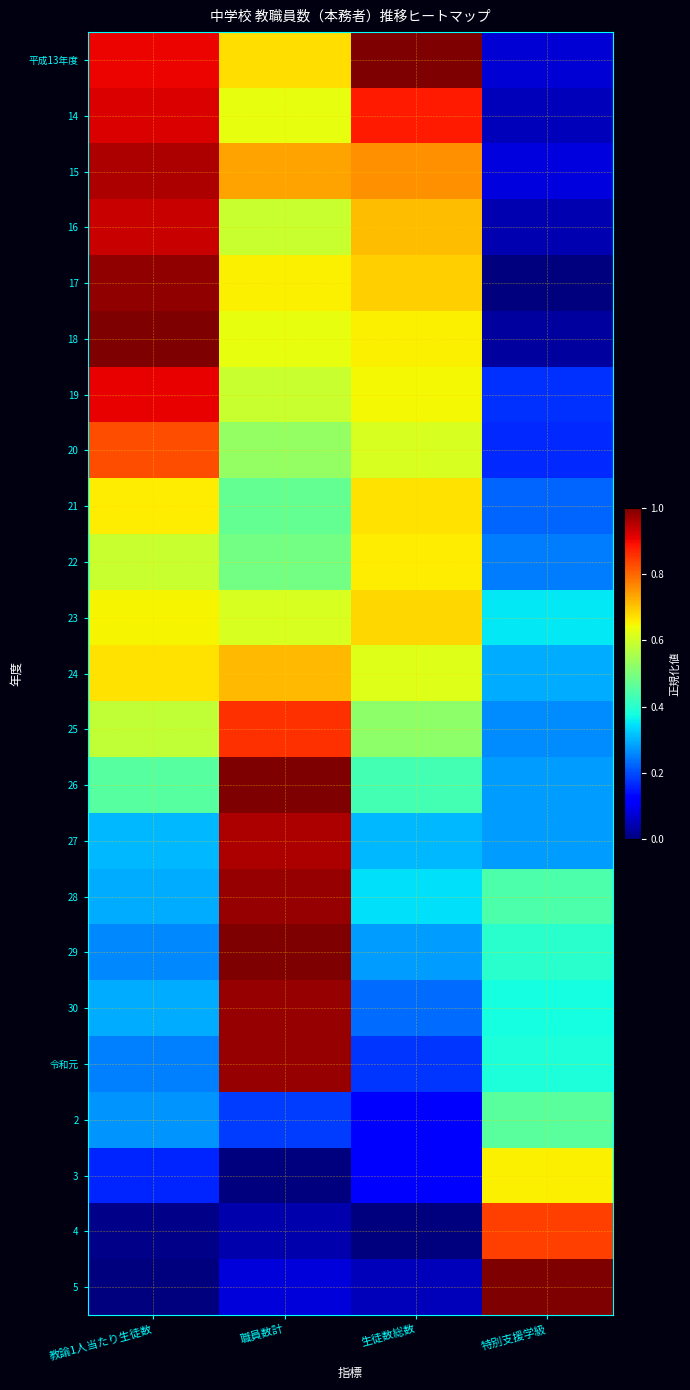

Reading left to right, extract all data points from this chart.

平成13年度: 教論1人当たり生徒数=0.9	職員数計=0.7	生徒数総数=1.0	特別支援学級=0.1
14: 教論1人当たり生徒数=0.9	職員数計=0.6	生徒数総数=0.9	特別支援学級=0.1
15: 教論1人当たり生徒数=1.0	職員数計=0.7	生徒数総数=0.8	特別支援学級=0.1
16: 教論1人当たり生徒数=0.9	職員数計=0.6	生徒数総数=0.7	特別支援学級=0.0
17: 教論1人当たり生徒数=1.0	職員数計=0.7	生徒数総数=0.7	特別支援学級=0.0
18: 教論1人当たり生徒数=1.0	職員数計=0.6	生徒数総数=0.7	特別支援学級=0.0
19: 教論1人当たり生徒数=0.9	職員数計=0.6	生徒数総数=0.6	特別支援学級=0.2
20: 教論1人当たり生徒数=0.8	職員数計=0.5	生徒数総数=0.6	特別支援学級=0.2
21: 教論1人当たり生徒数=0.7	職員数計=0.5	生徒数総数=0.7	特別支援学級=0.2
22: 教論1人当たり生徒数=0.6	職員数計=0.5	生徒数総数=0.7	特別支援学級=0.2
23: 教論1人当たり生徒数=0.6	職員数計=0.6	生徒数総数=0.7	特別支援学級=0.4
24: 教論1人当たり生徒数=0.7	職員数計=0.7	生徒数総数=0.6	特別支援学級=0.3
25: 教論1人当たり生徒数=0.6	職員数計=0.9	生徒数総数=0.5	特別支援学級=0.3
26: 教論1人当たり生徒数=0.5	職員数計=1.0	生徒数総数=0.4	特別支援学級=0.3
27: 教論1人当たり生徒数=0.3	職員数計=1.0	生徒数総数=0.3	特別支援学級=0.3
28: 教論1人当たり生徒数=0.3	職員数計=1.0	生徒数総数=0.3	特別支援学級=0.4
29: 教論1人当たり生徒数=0.3	職員数計=1.0	生徒数総数=0.3	特別支援学級=0.4
30: 教論1人当たり生徒数=0.3	職員数計=1.0	生徒数総数=0.2	特別支援学級=0.4
令和元: 教論1人当たり生徒数=0.3	職員数計=1.0	生徒数総数=0.2	特別支援学級=0.4
2: 教論1人当たり生徒数=0.3	職員数計=0.2	生徒数総数=0.1	特別支援学級=0.5
3: 教論1人当たり生徒数=0.2	職員数計=0.0	生徒数総数=0.1	特別支援学級=0.7
4: 教論1人当たり生徒数=0.0	職員数計=0.0	生徒数総数=0.0	特別支援学級=0.8
5: 教論1人当たり生徒数=0.0	職員数計=0.1	生徒数総数=0.1	特別支援学級=1.0